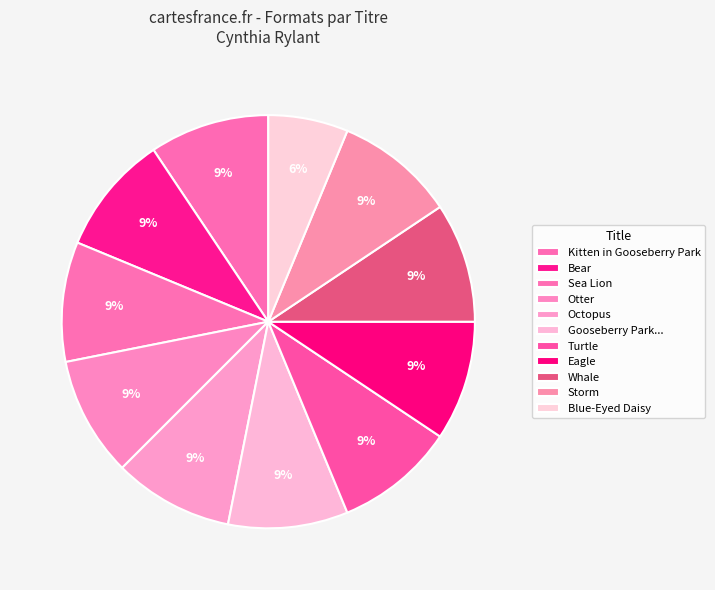

Is there any slice that represents more than half of the pie?

No